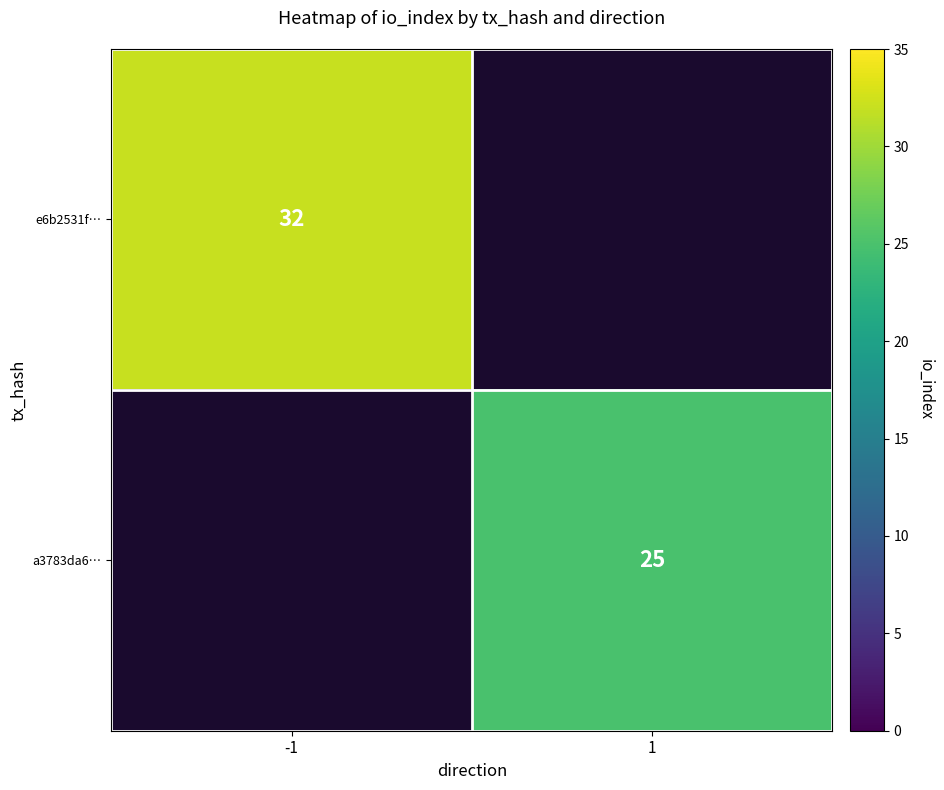

The e6b2531f… series shows 32 at -1. True or false?

True